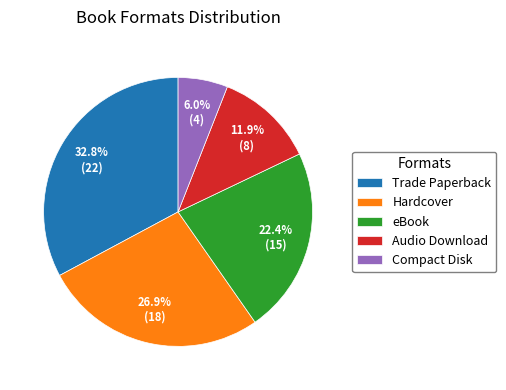

Rank the categories by value from highest to lowest.

Trade Paperback, Hardcover, eBook, Audio Download, Compact Disk